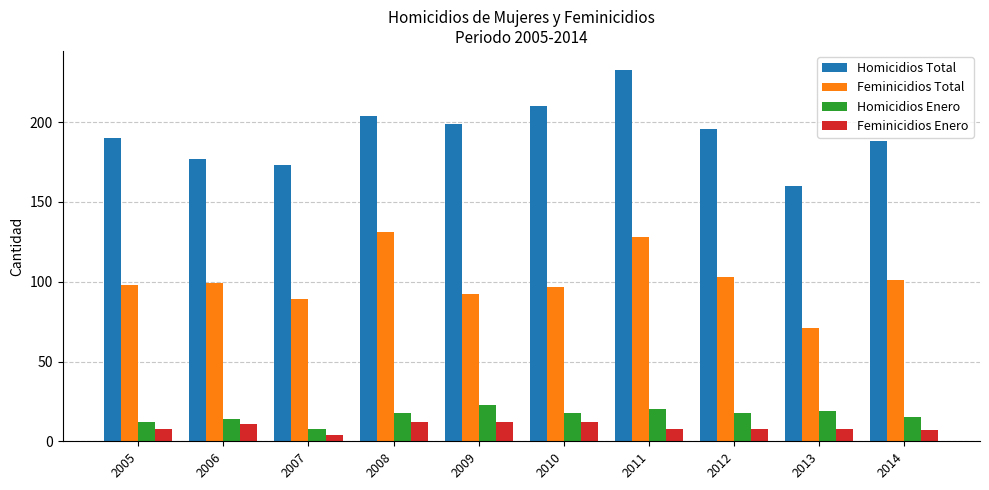

How many data points in Feminicidios Total are less than 99?

5